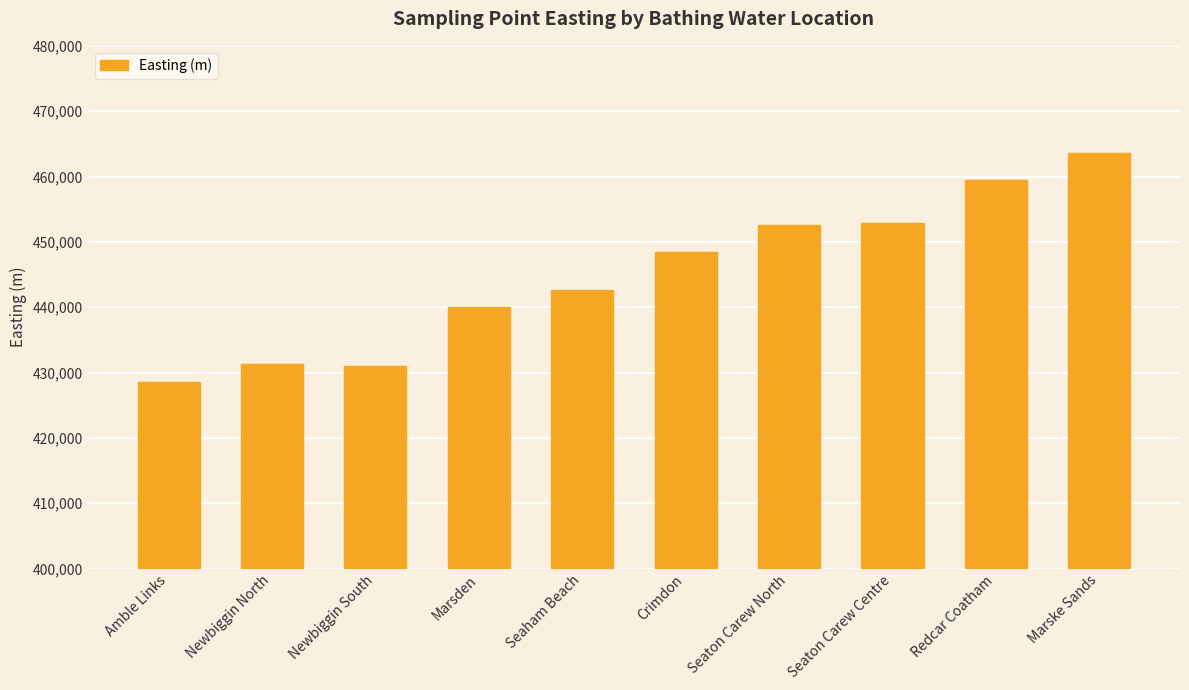

What is the label of the 2nd bar from the left?

Newbiggin North